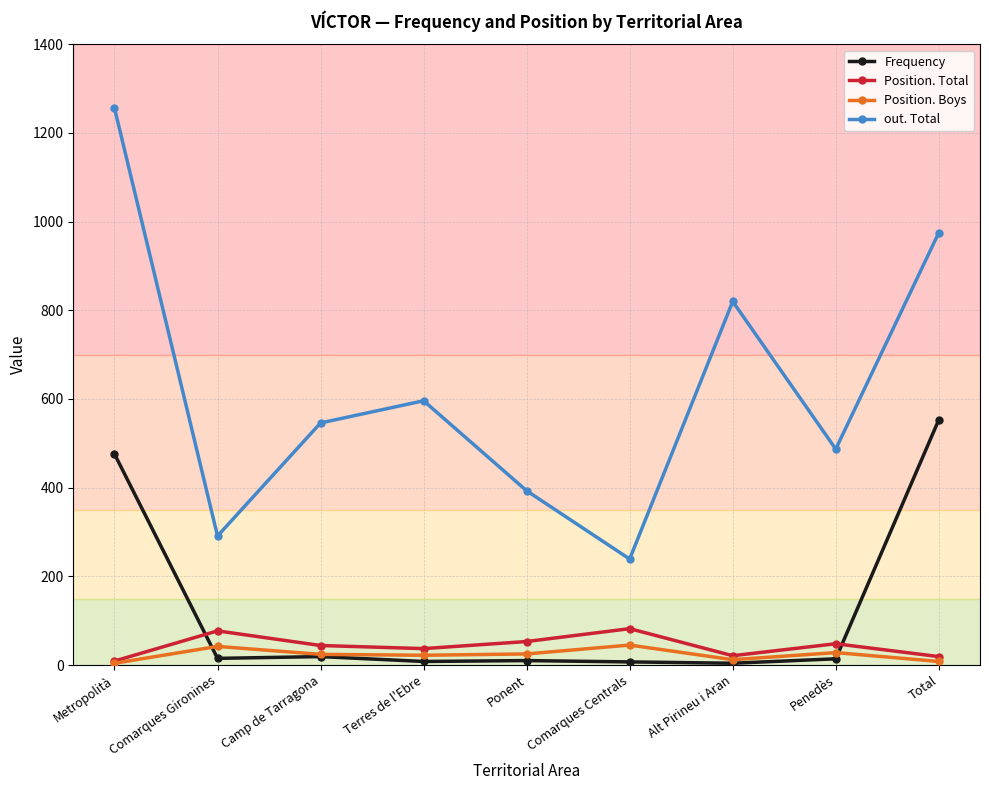

How many values in the Position. Total series are below 44?

4